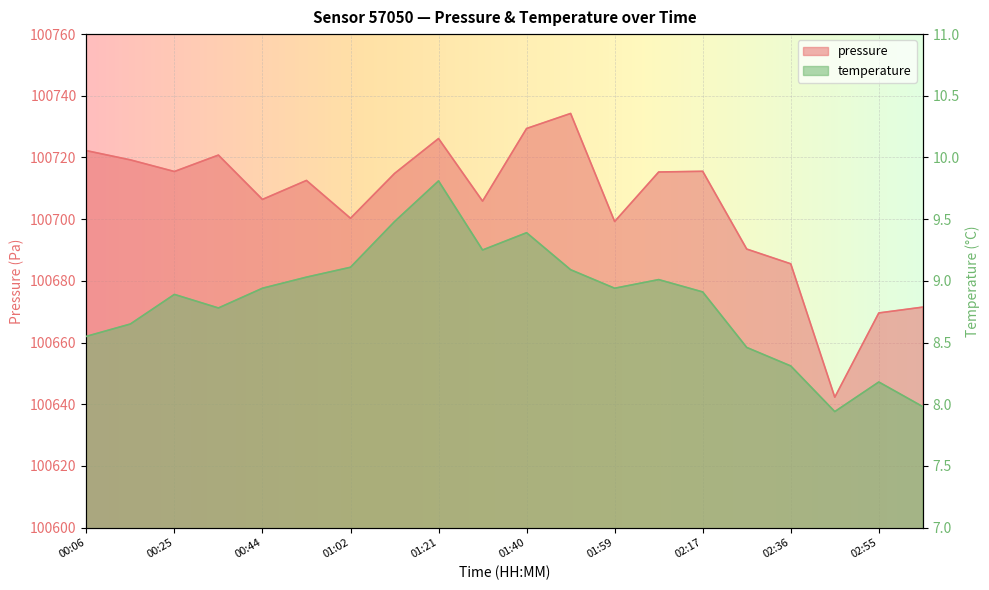

Reading left to right, list all the values displayed in this chart.

pressure: 00:06=100722.2	00:15=100719.2	00:25=100715.4	00:34=100720.8	00:44=100706.4	00:53=100712.6	01:02=100700.3	01:12=100714.8	01:21=100726.1	01:31=100705.8	01:40=100729.4	01:49=100734.3	01:59=100699.2	02:08=100715.3	02:17=100715.5	02:27=100690.3	02:36=100685.5	02:46=100642.3	02:55=100669.6	03:04=100671.5
temperature: 00:06=8.6	00:15=8.7	00:25=8.9	00:34=8.8	00:44=8.9	00:53=9.0	01:02=9.1	01:12=9.5	01:21=9.8	01:31=9.2	01:40=9.4	01:49=9.1	01:59=8.9	02:08=9.0	02:17=8.9	02:27=8.5	02:36=8.3	02:46=7.9	02:55=8.2	03:04=8.0